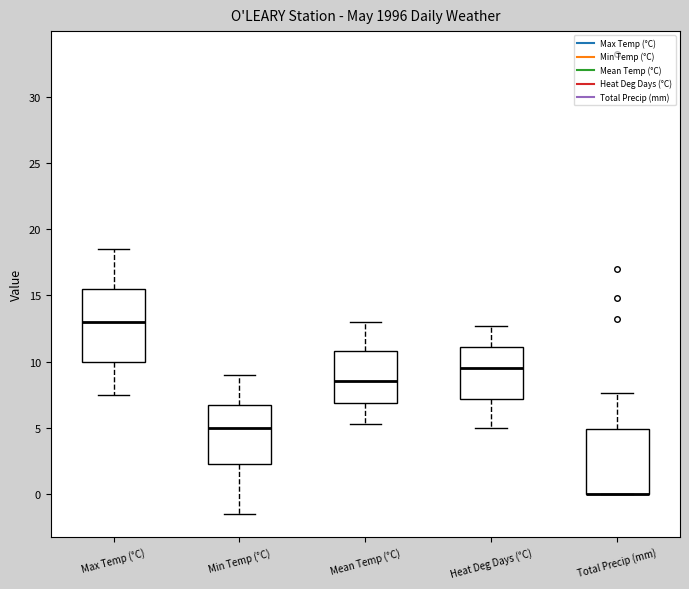

Which box is the tallest, from its lower edge to its upper edge?

Max Temp (°C)